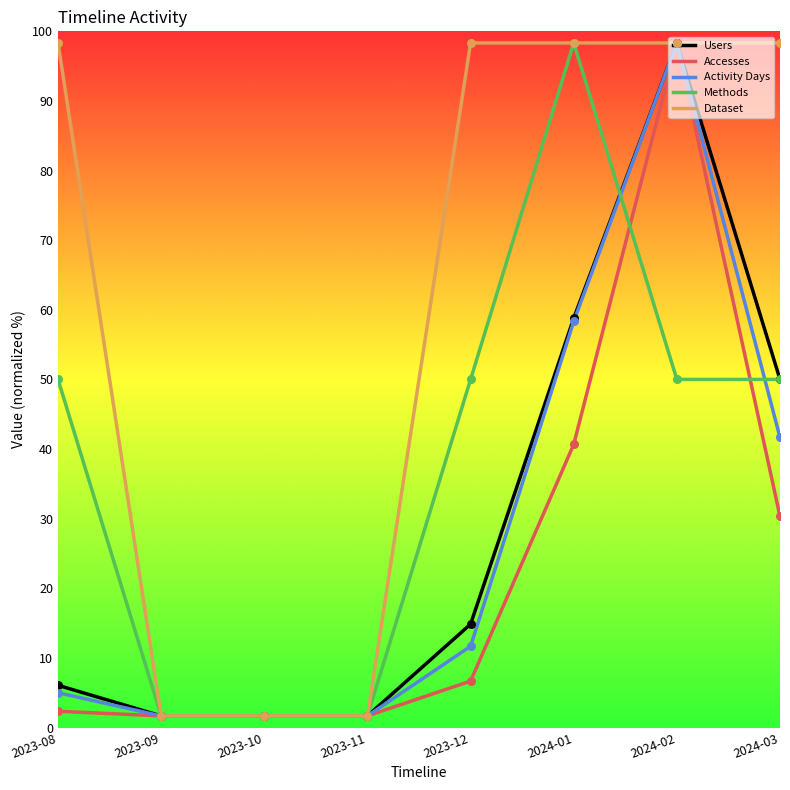

What are all the series names shown in the legend?

Users, Accesses, Activity Days, Methods, Dataset